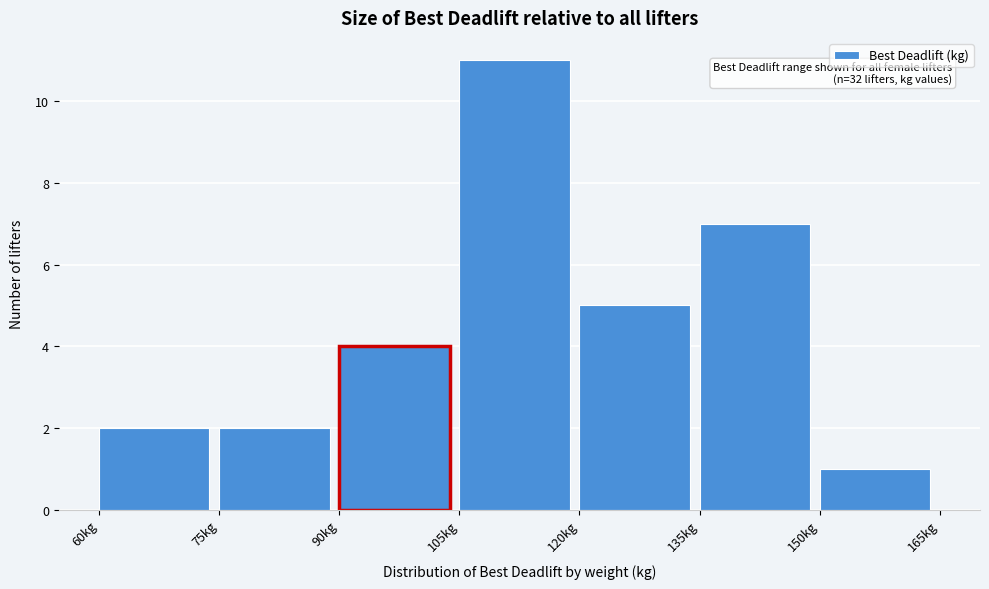

Which range on the x-axis has the tallest bar?

105 to 120